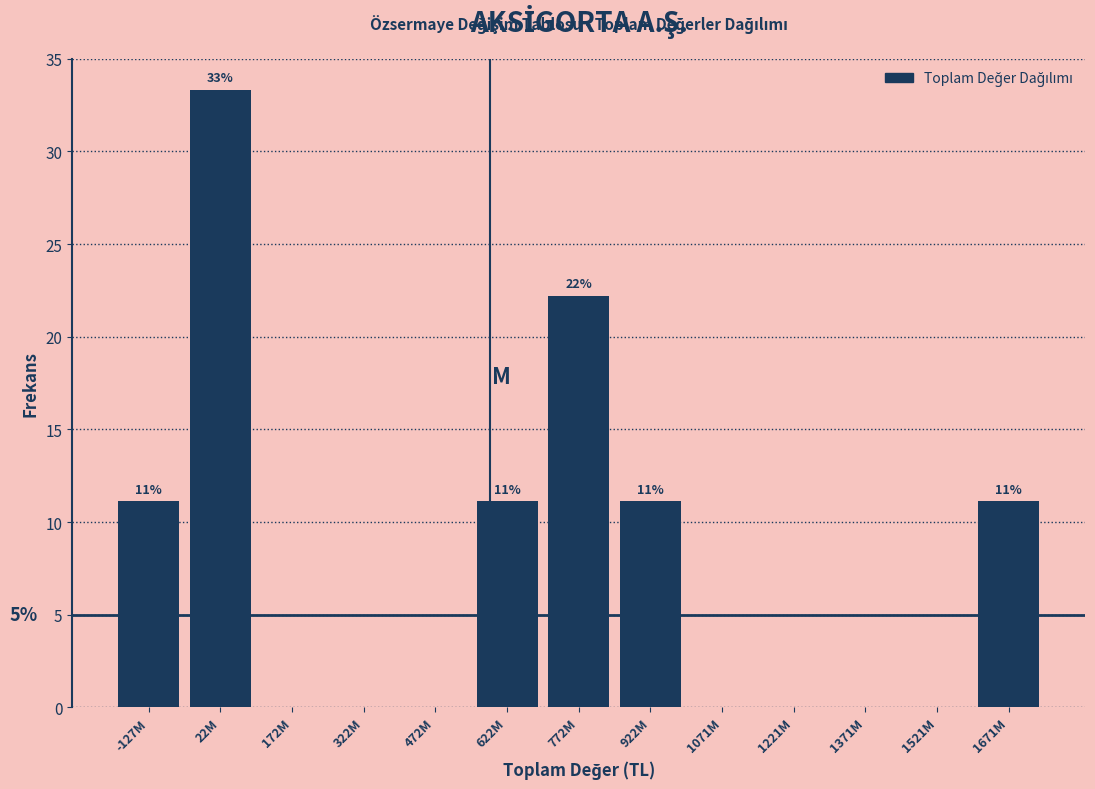

Are the bars horizontal?

No